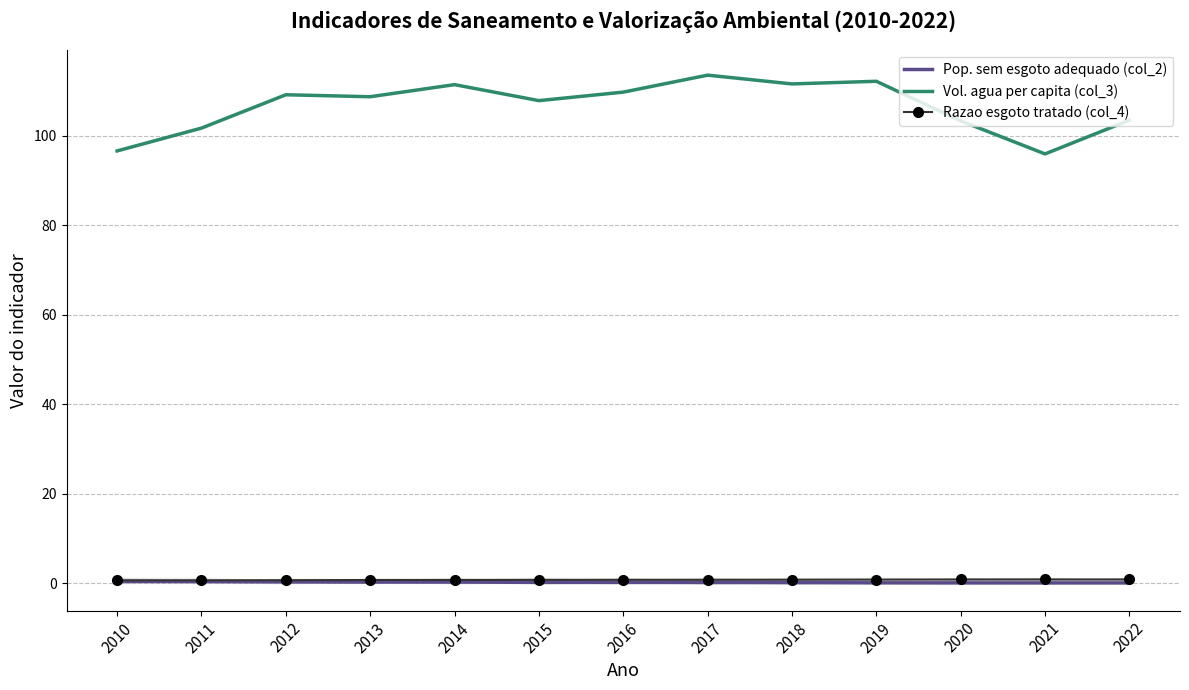

What are all the series names shown in the legend?

Pop. sem esgoto adequado (col_2), Vol. agua per capita (col_3), Razao esgoto tratado (col_4)